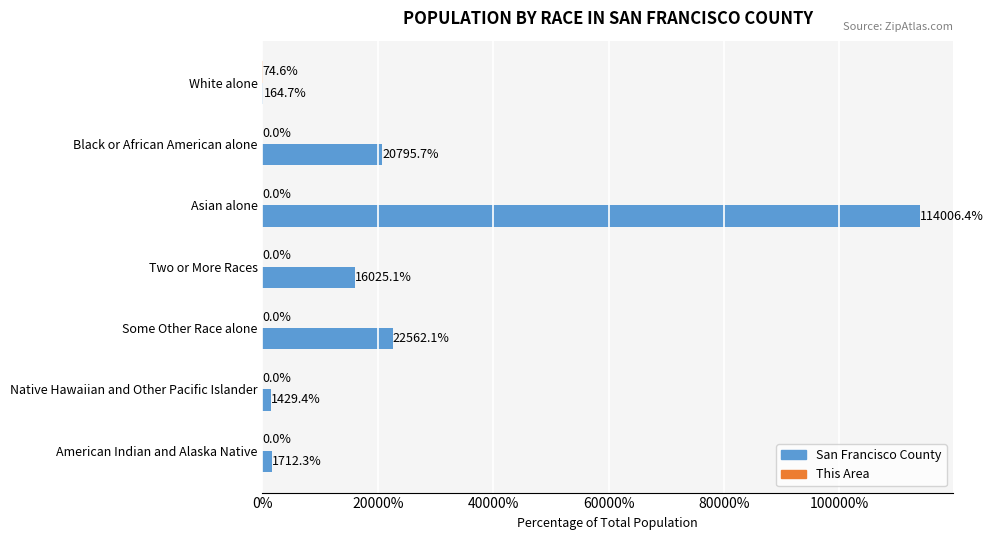

The San Francisco County series shows 32982.0 at Asian alone. True or false?

False